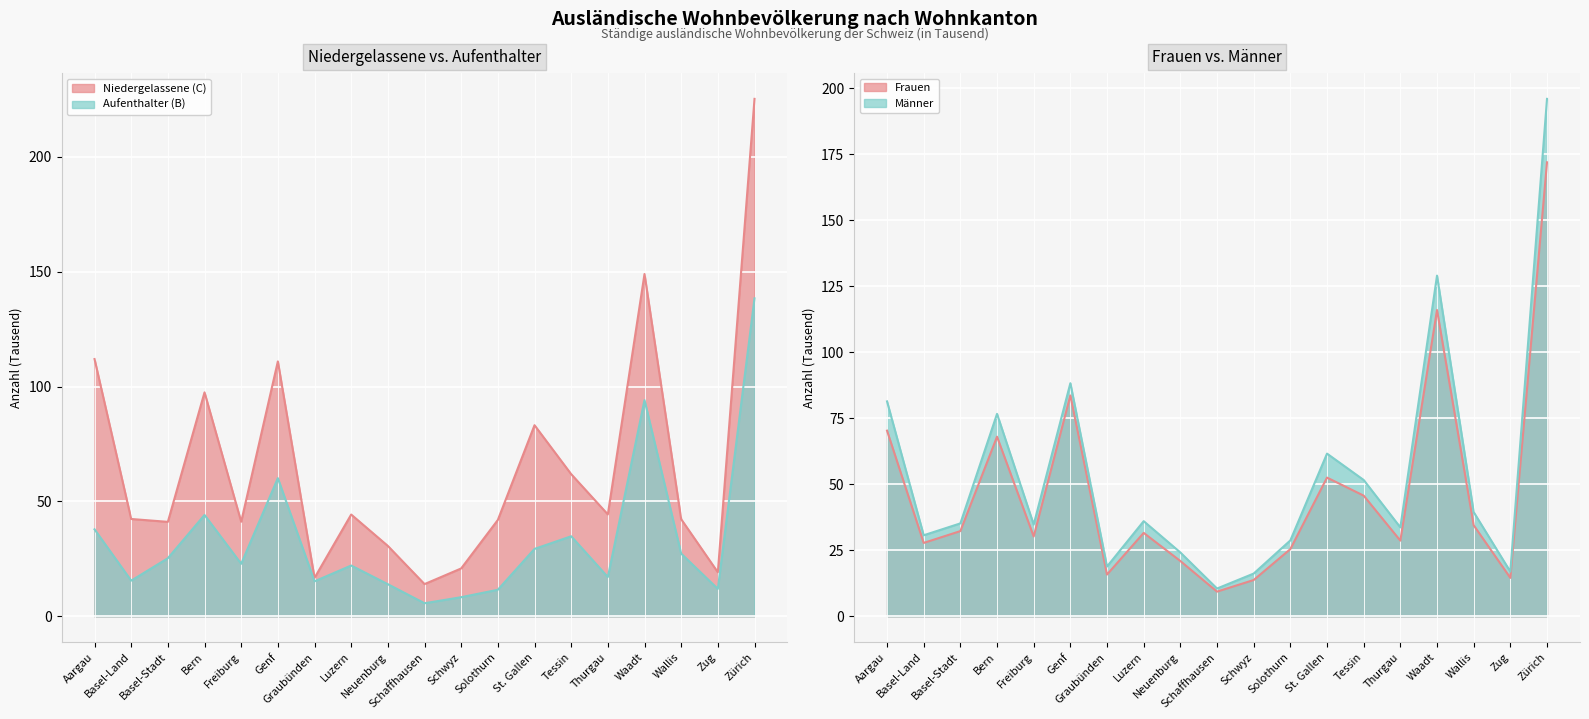

True or false: Frauen and Niedergelassene (C) cross at least once.

False